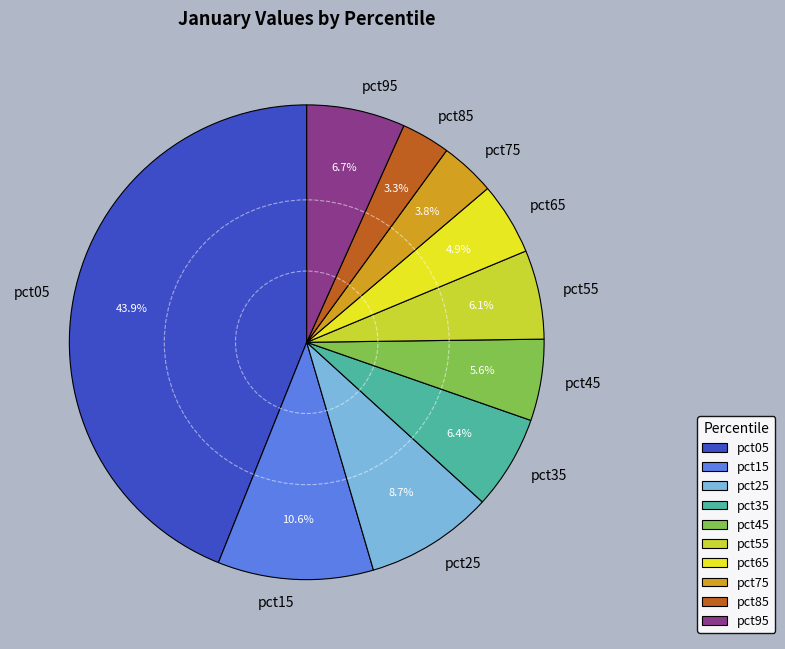

How many slices are in this pie chart?

10